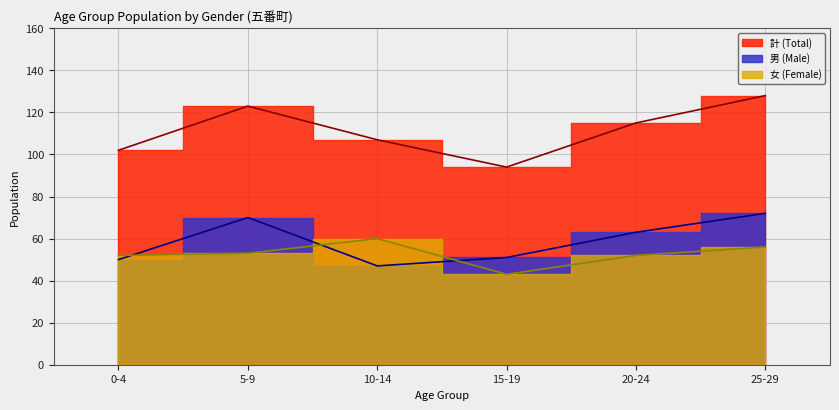

Reading left to right, extract all data points from this chart.

男 (Male): 50	70	47	51	63	72
女 (Female): 52	53	60	43	52	56
計 (Total): 102	123	107	94	115	128